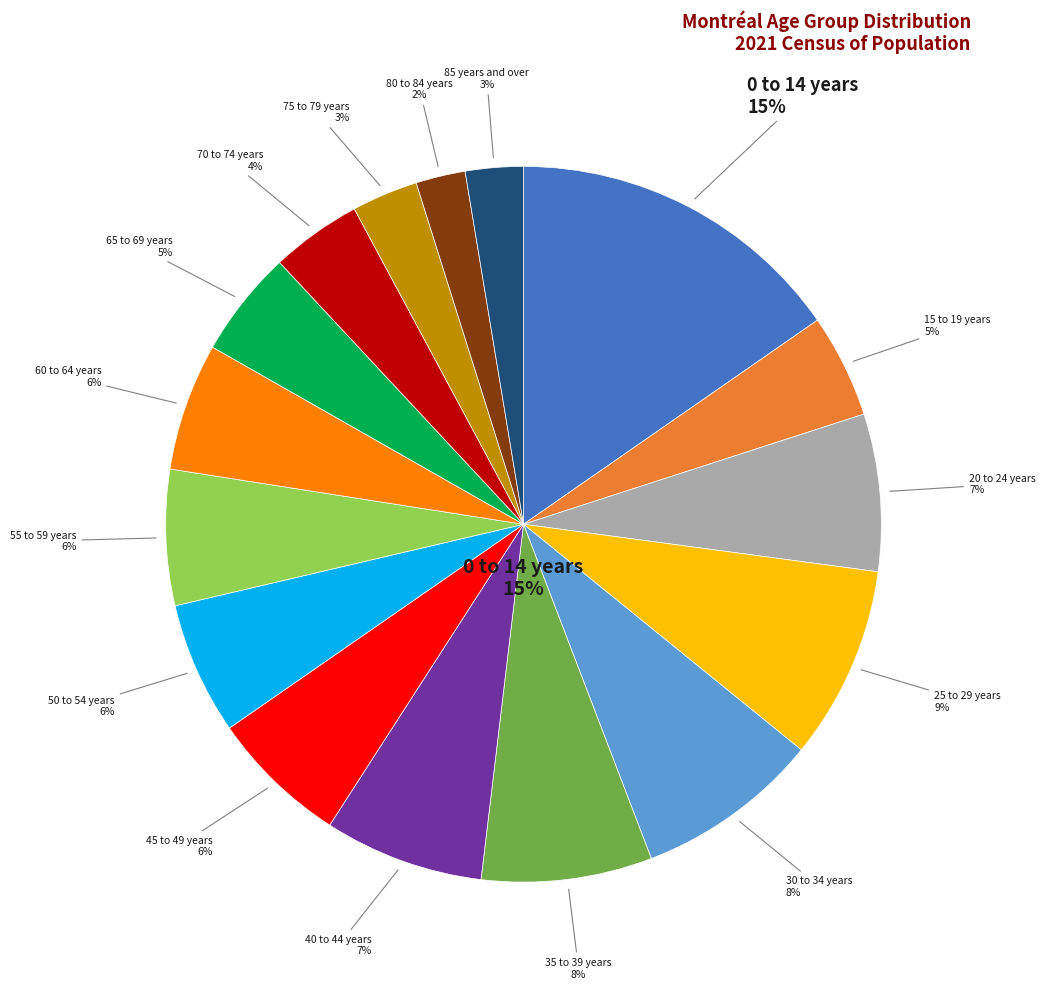

Does any single category account for the majority?

No